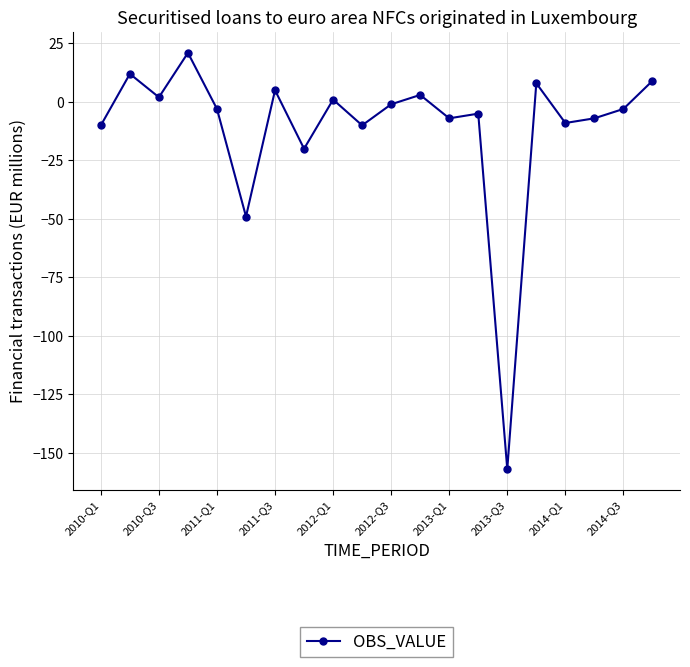

What is the average value?

-11